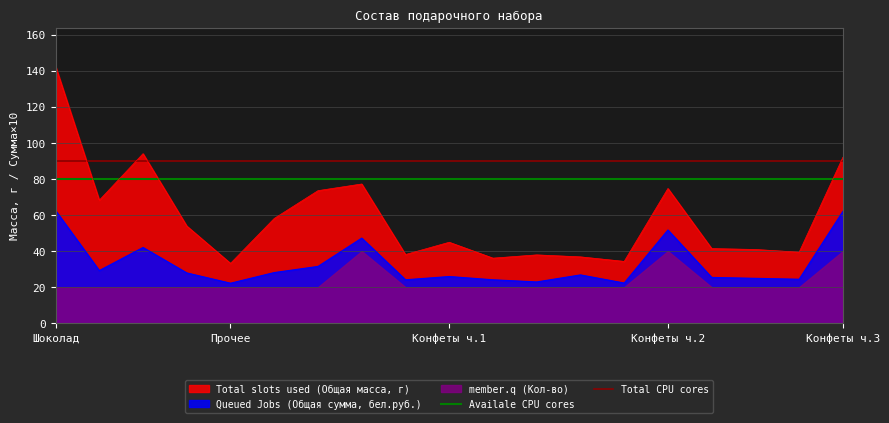

What is the maximum value for Total slots used (Общая масса, г)?

142.5